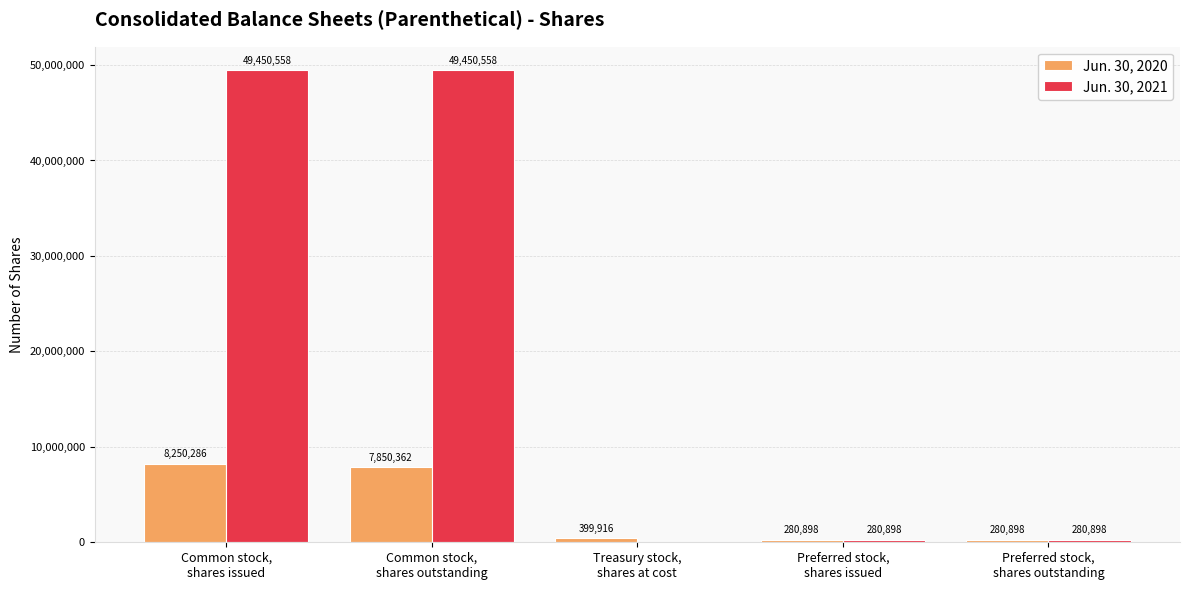

What is the highest value of the Jun. 30, 2020 series?

8250286